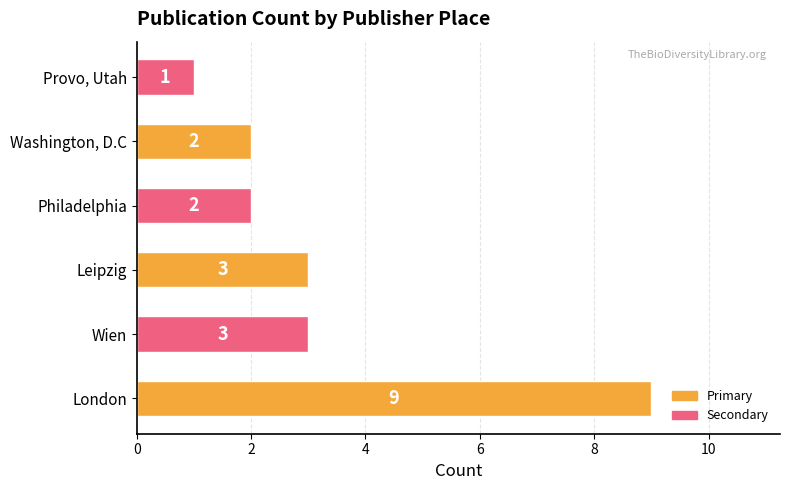

What is the ratio of the value at Leipzig to the value at Washington, D.C?

1.5